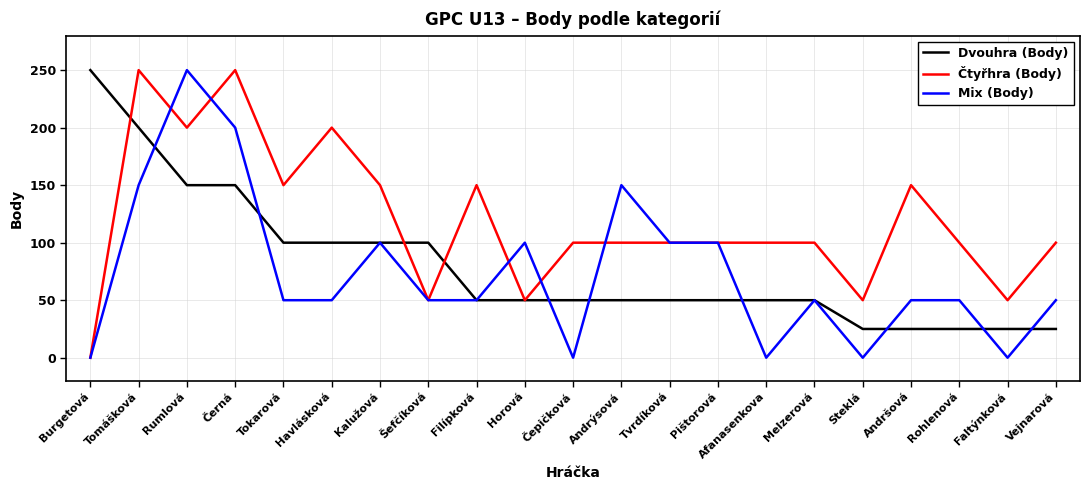

What position from the right is Šefčíková?

14